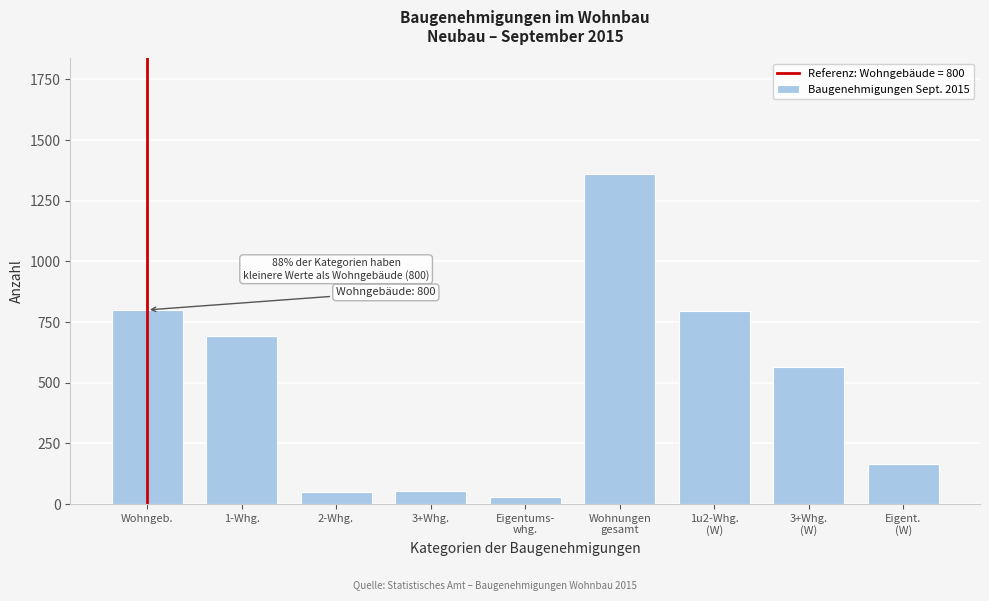

Which has a higher value, 3+Whg. or Wohngeb.?

Wohngeb.